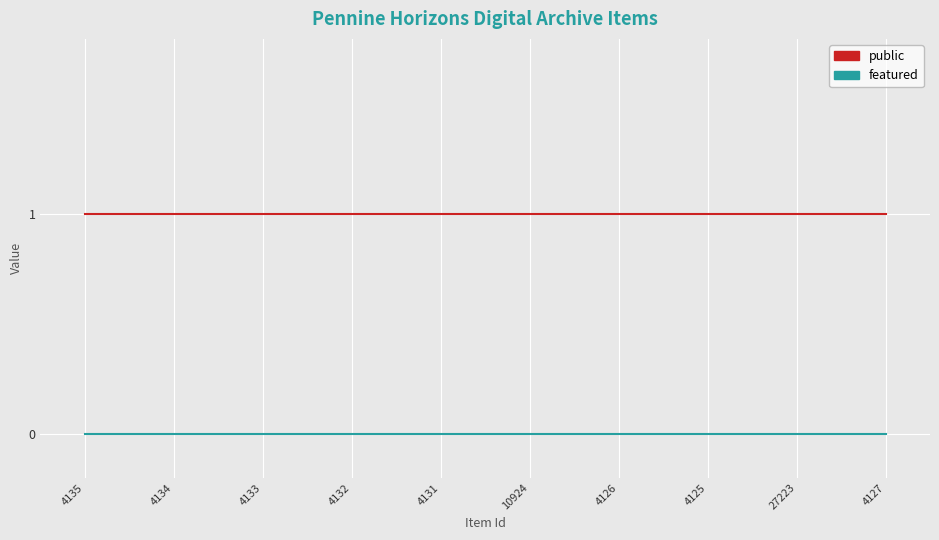

What is the total value across all series at 27223?

1